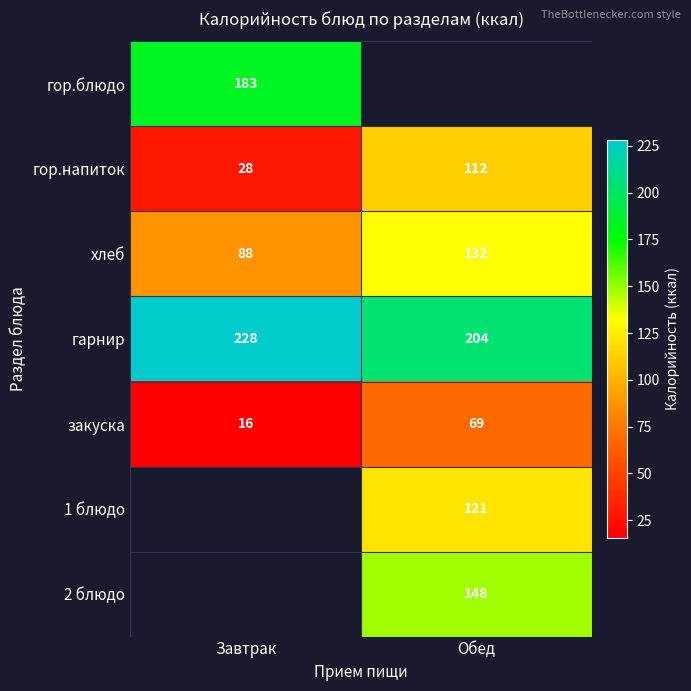

At which label does гарнир reach its minimum?

Обед